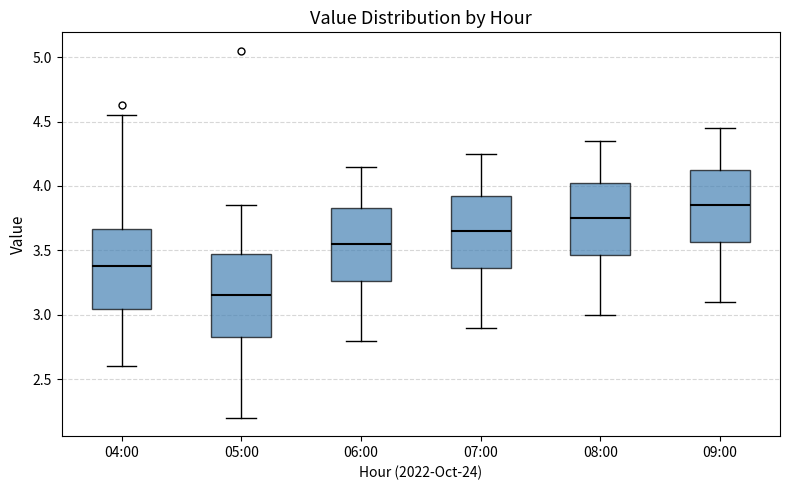

Which box's median line is the highest?

09:00